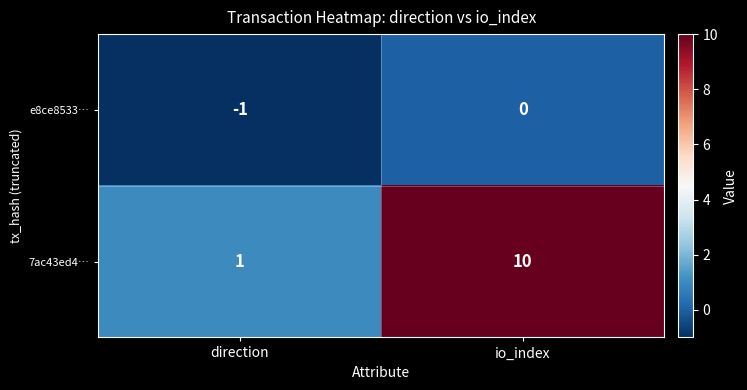

Where is 7ac43ed4… nearest to the value 5?

direction